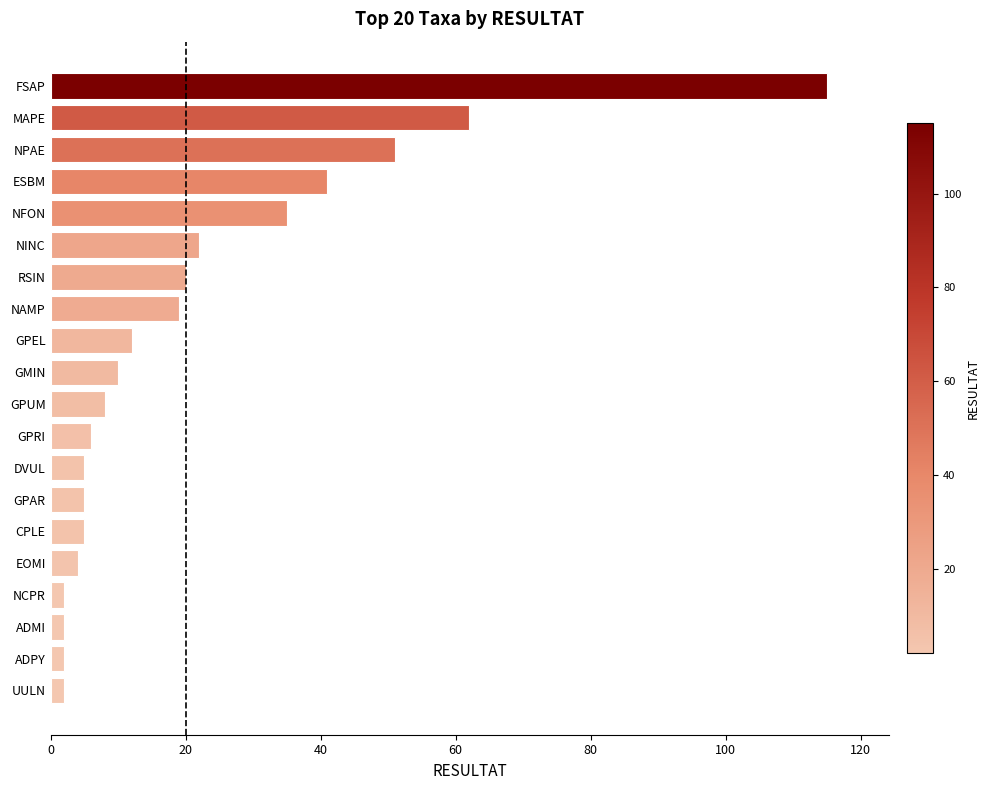

What is the approximate value at FSAP?

115